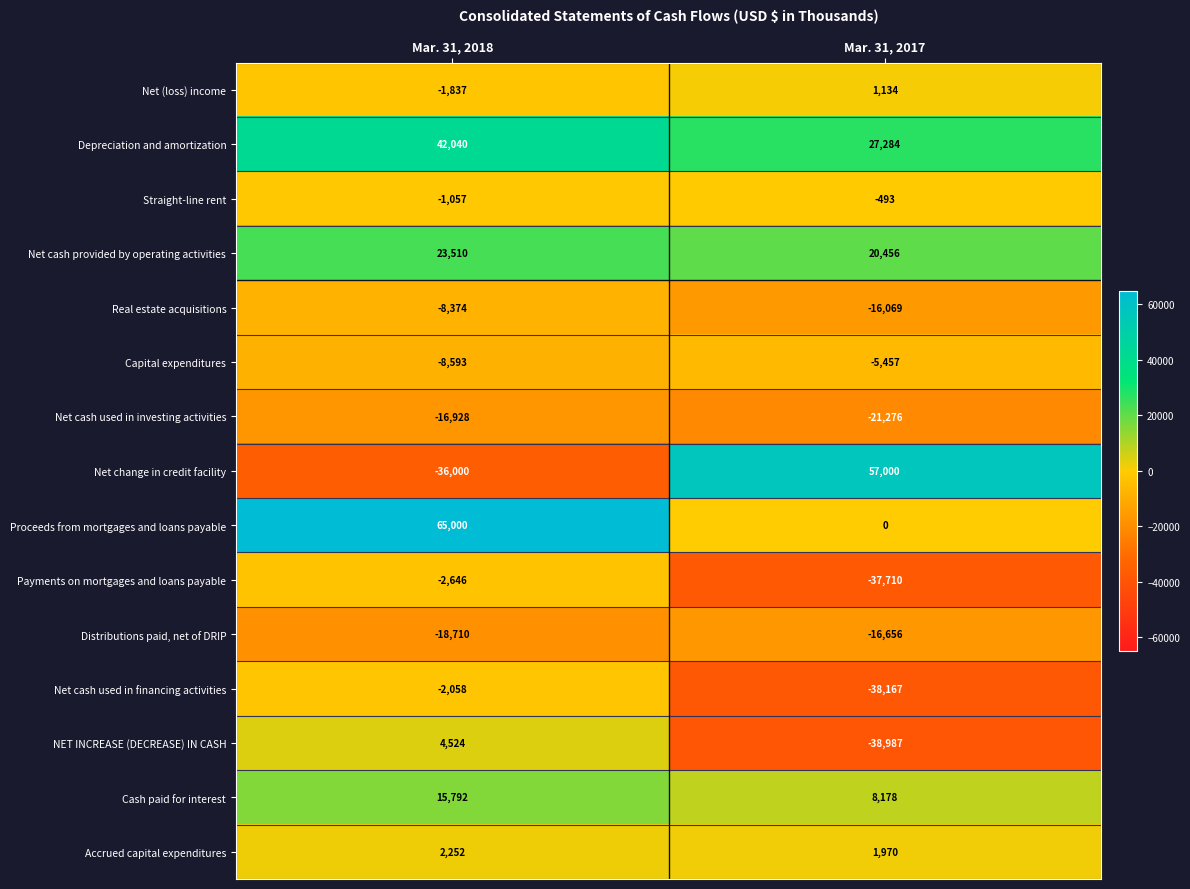

What is the sum of all Real estate acquisitions values?

-24443